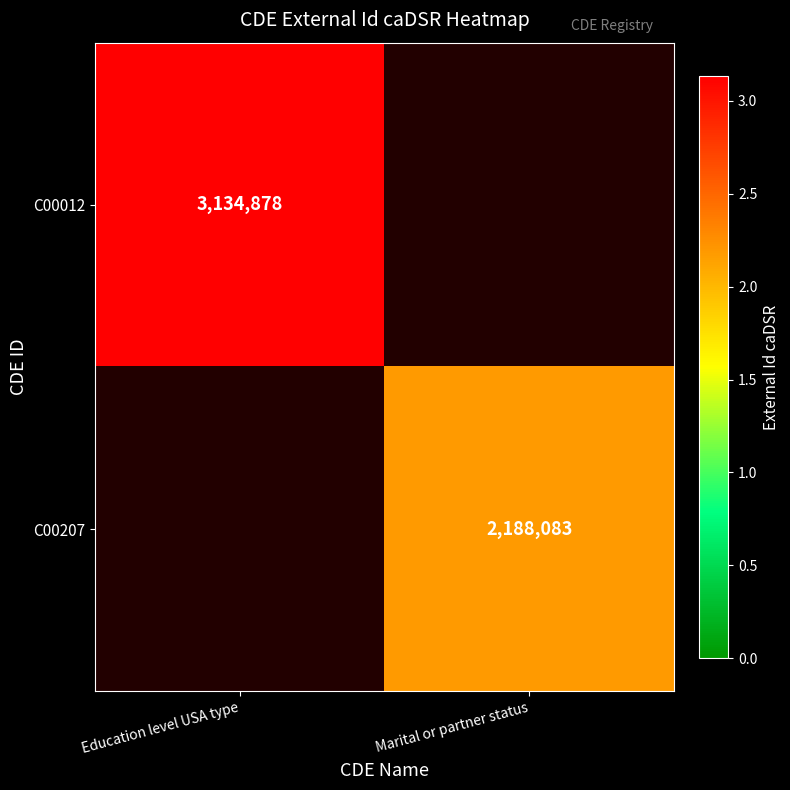

At how many categories does at least one series exceed 2721945?

1